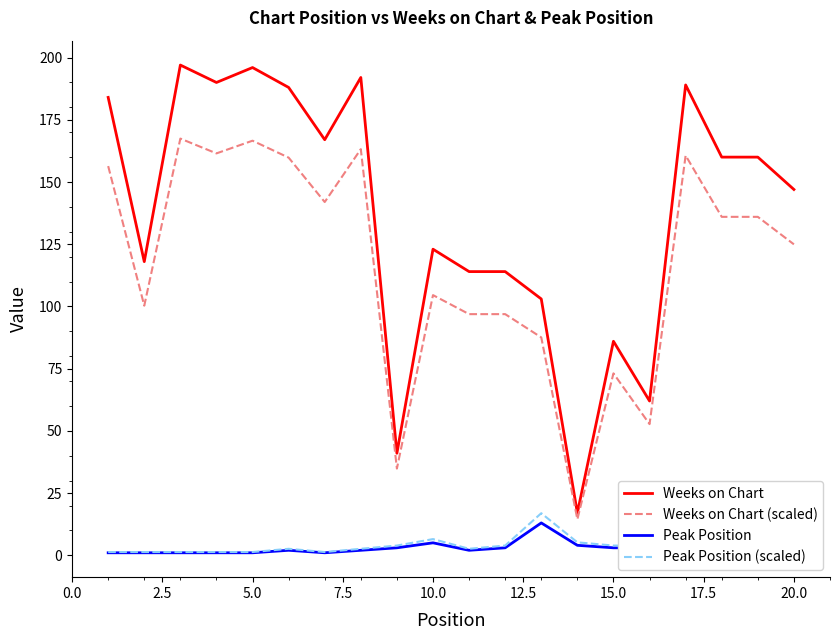

What is the maximum value for Weeks on Chart?

197.0